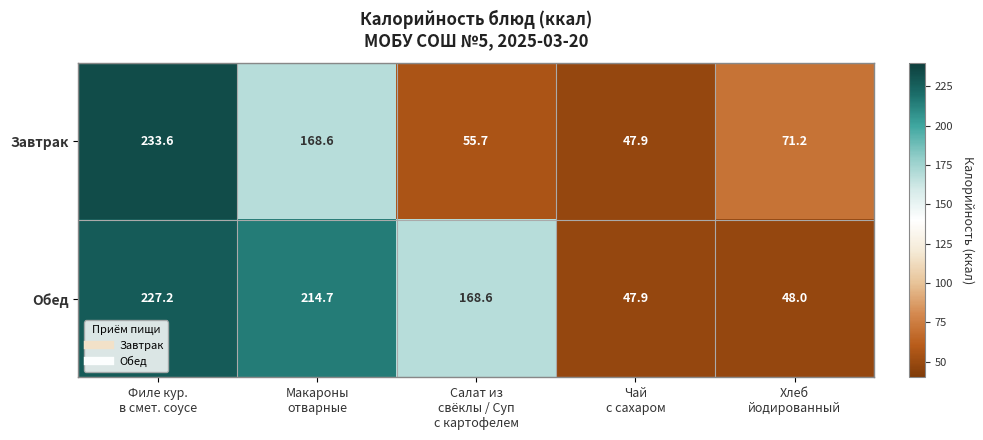

At how many categories does at least one series exceed 97?

3